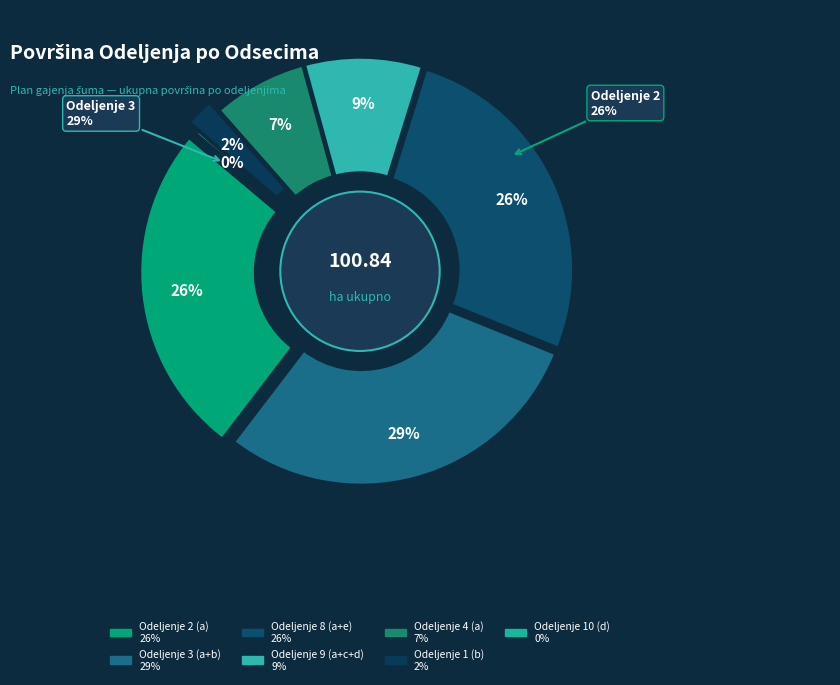

To the nearest percent, what is the difference between the largest and smallest slice percentages?

29%